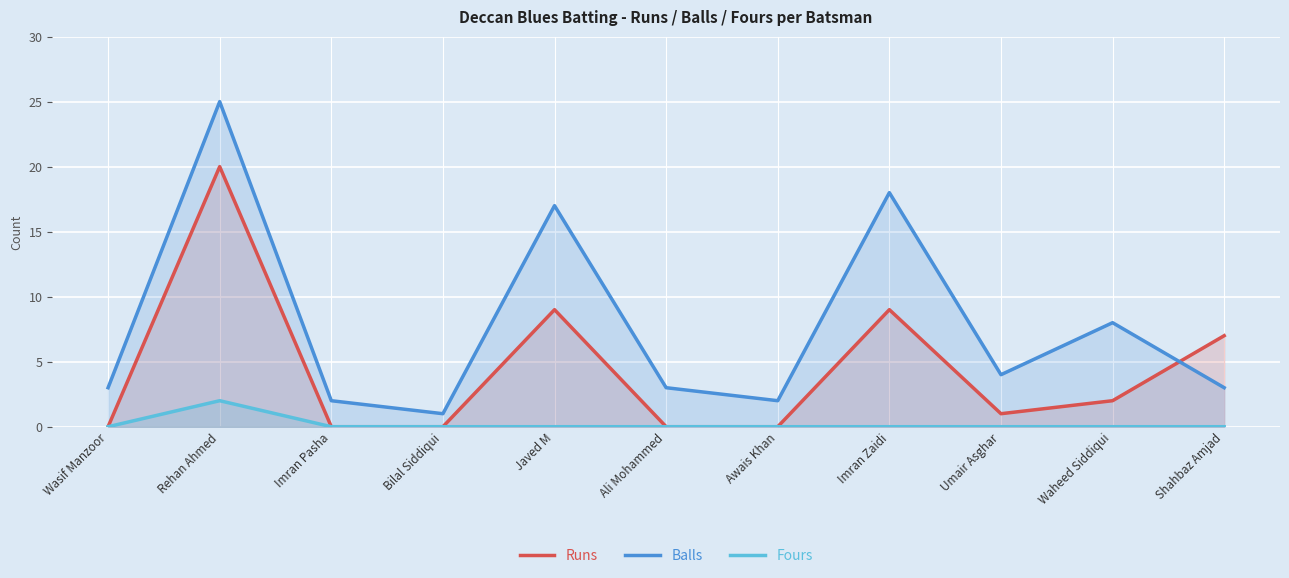

How many data points in Runs are less than 1?

5